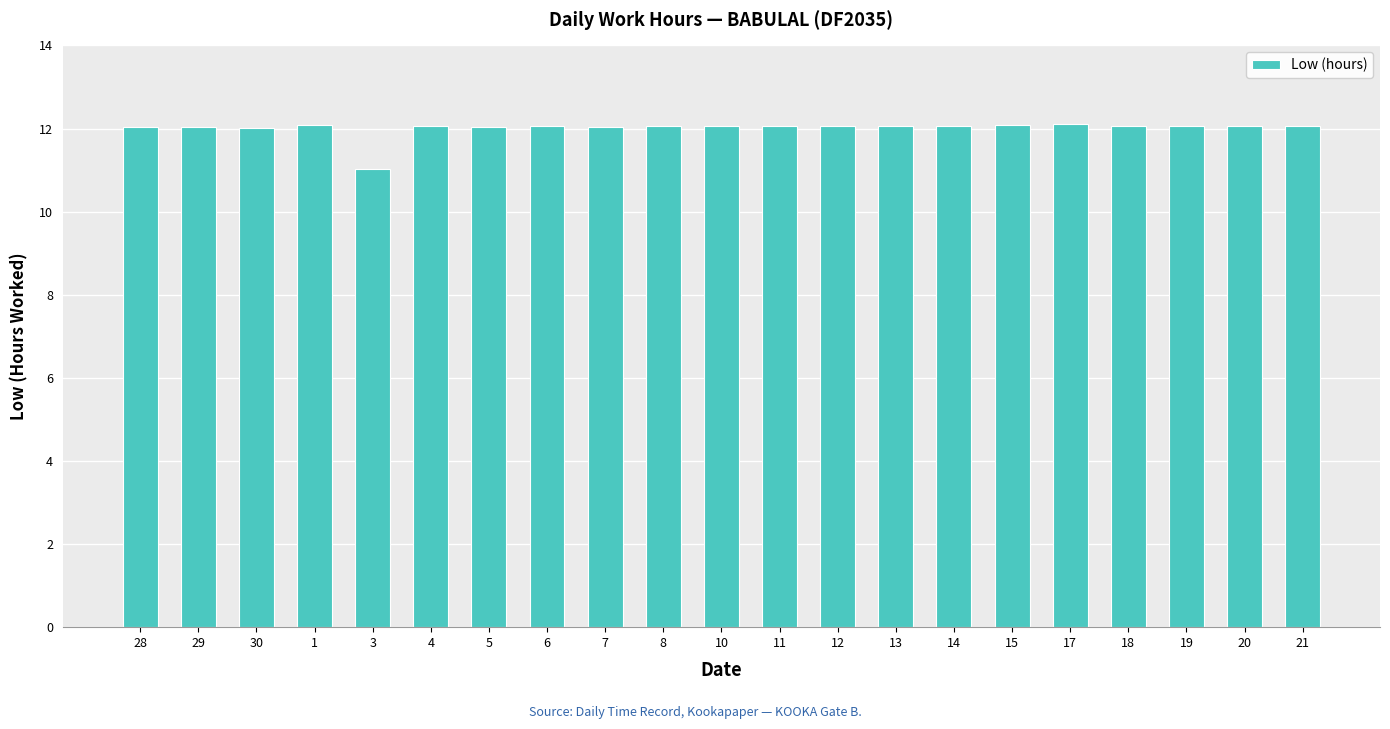

Does the chart contain any negative values?

No